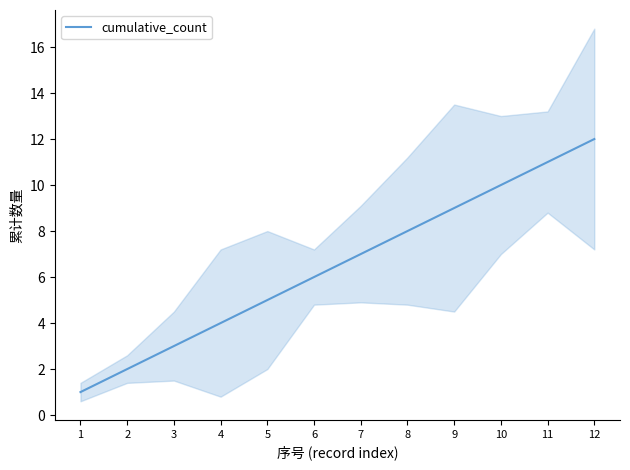

Reading left to right, transcribe all the data shown in this chart.

1=1	2=2	3=3	4=4	5=5	6=6	7=7	8=8	9=9	10=10	11=11	12=12